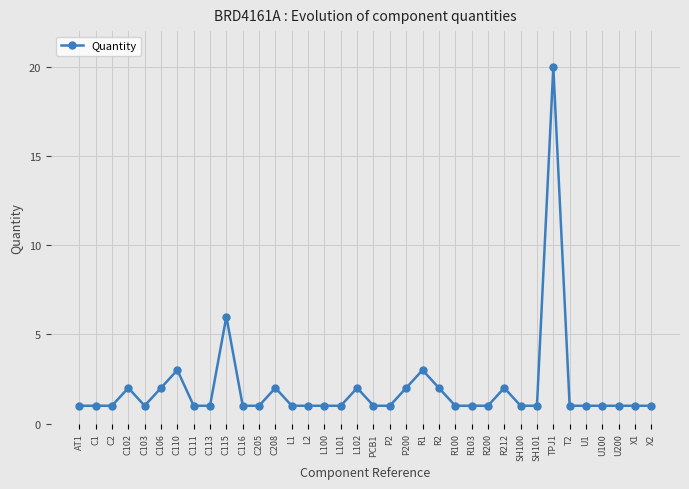

What is the label of the 8th point from the right?

SH101